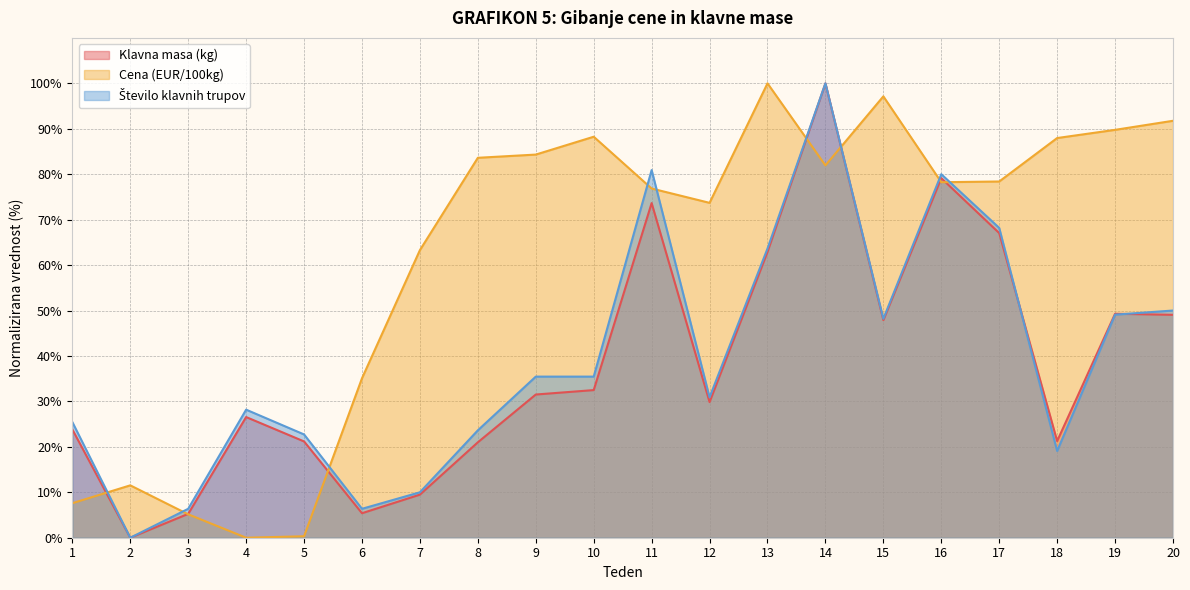

Does the chart have visible grid lines?

Yes